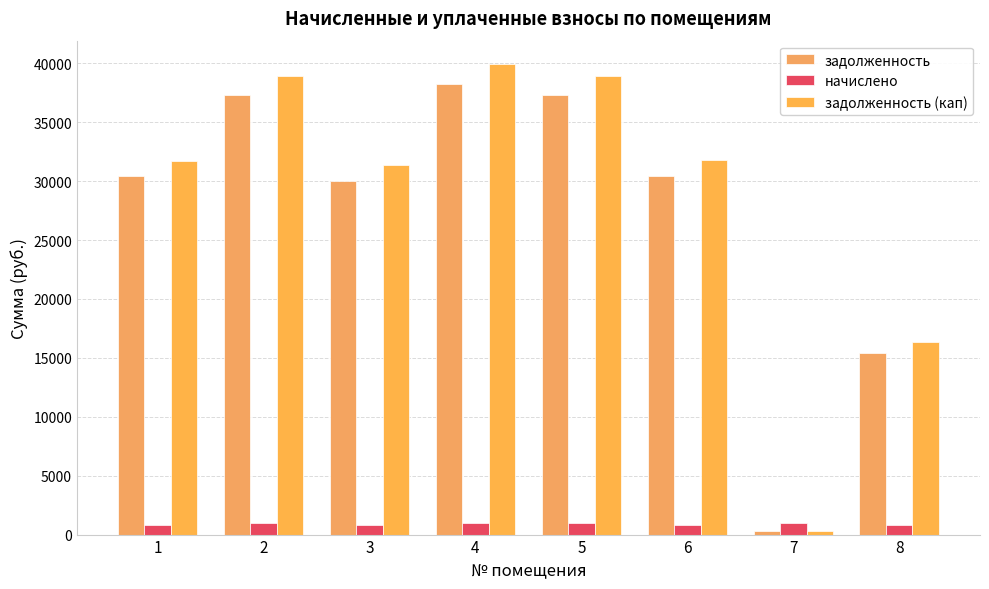

What is the average value of the задолженность series?

27436.5